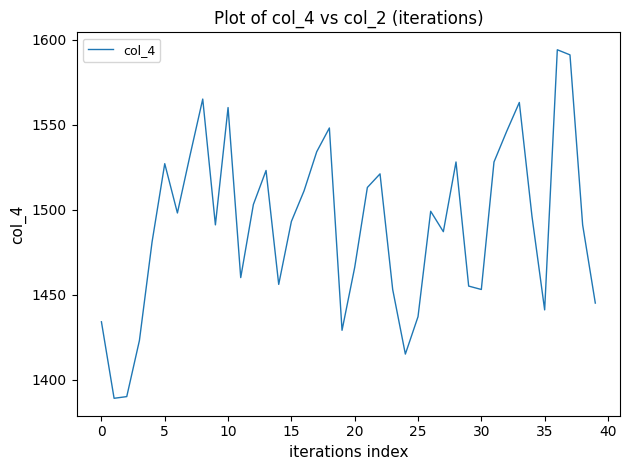

What is the difference between the maximum and second lowest values?

204